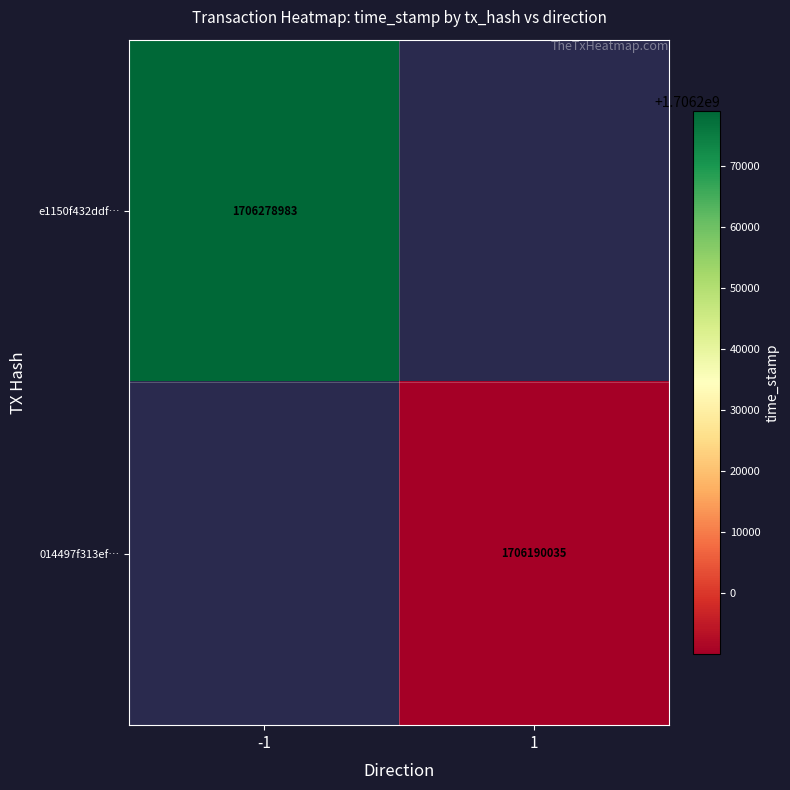

Is it true that 014497f313ef… equals 1706190035 at 1?

True